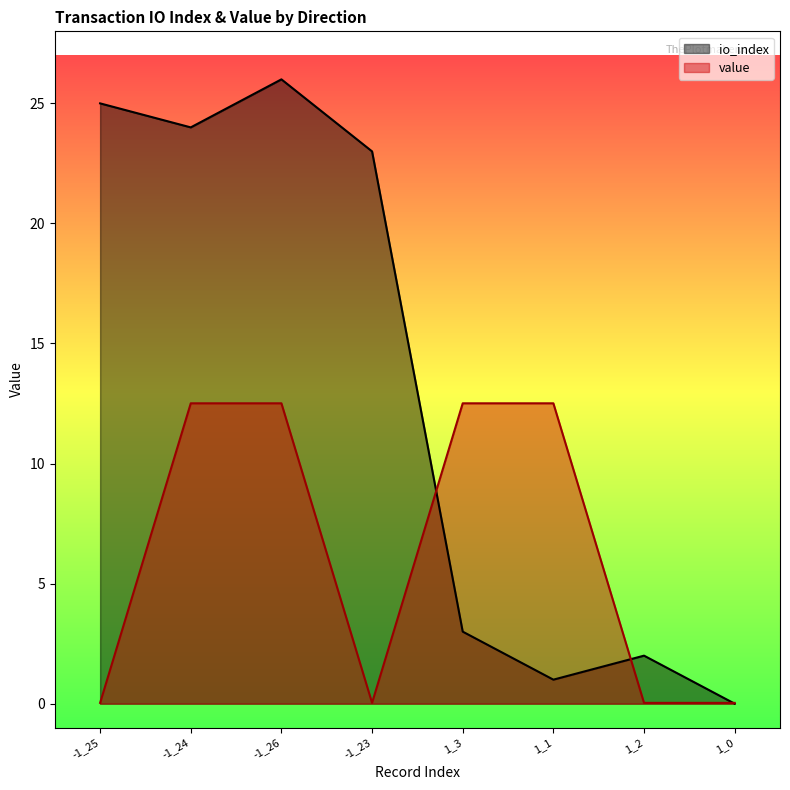

What is the difference between the maximum and minimum values in the io_index series?

26.0